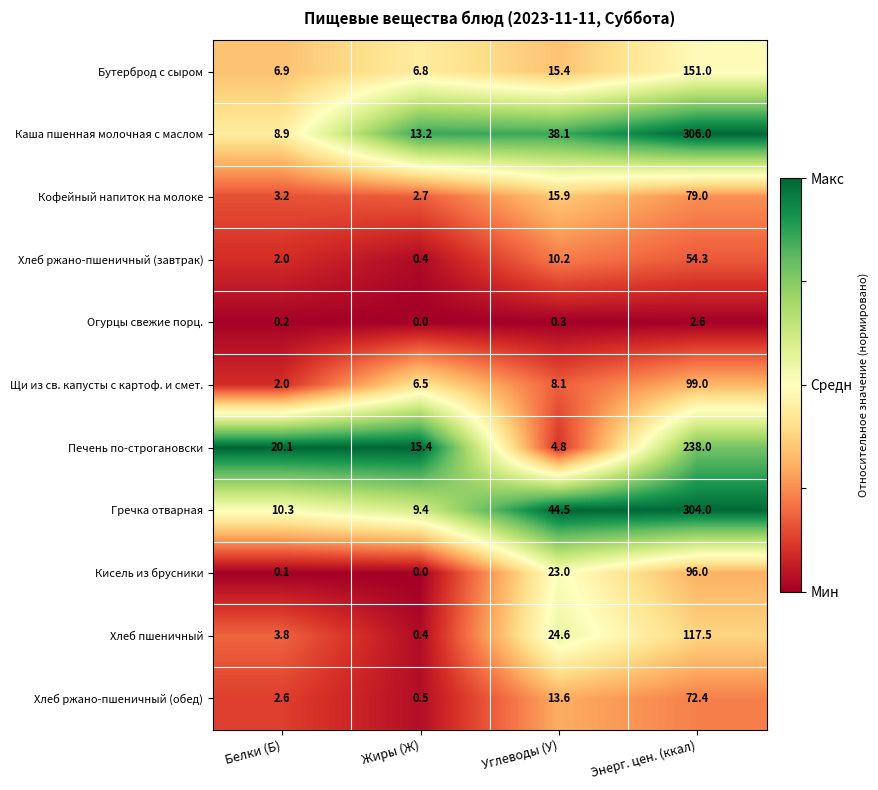

What is the spread (max minus min) of values at Белки (Б)?

20.0